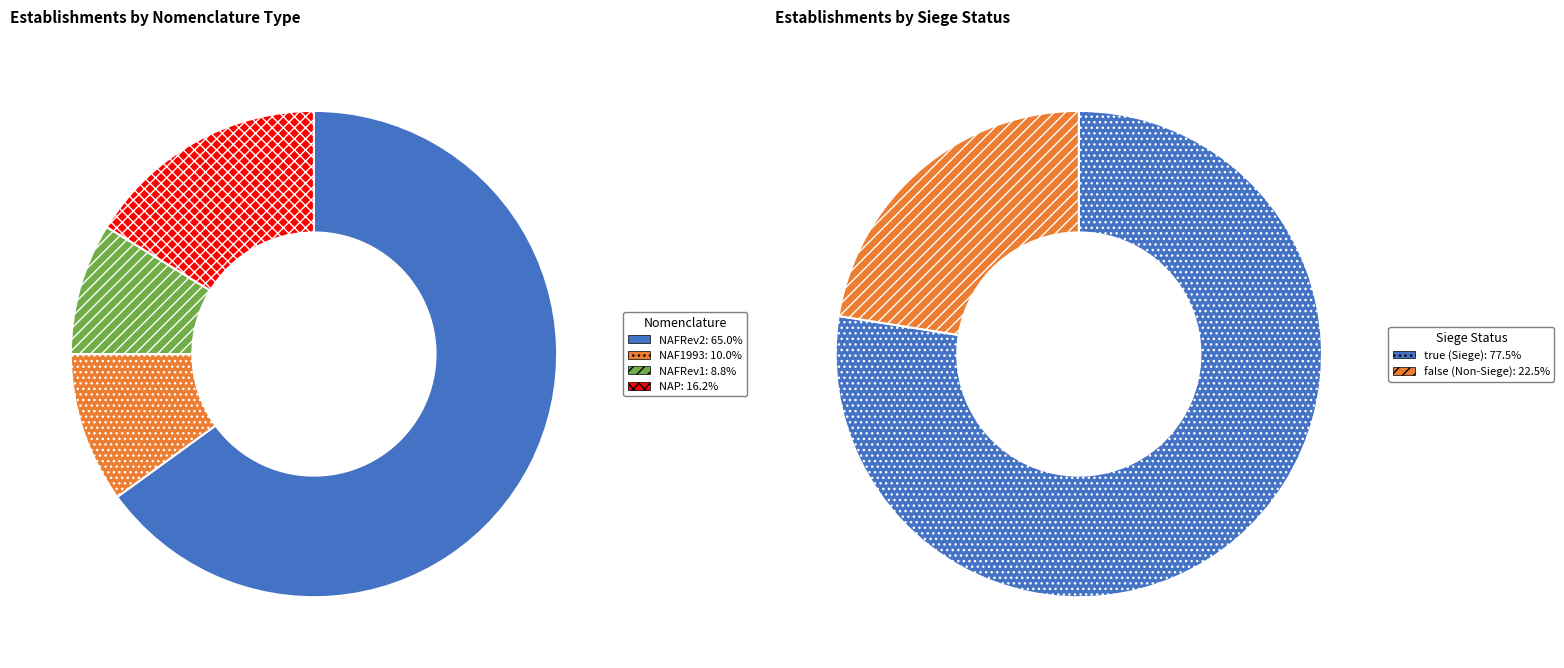

To the nearest percent, what is the average slice percentage?

25%